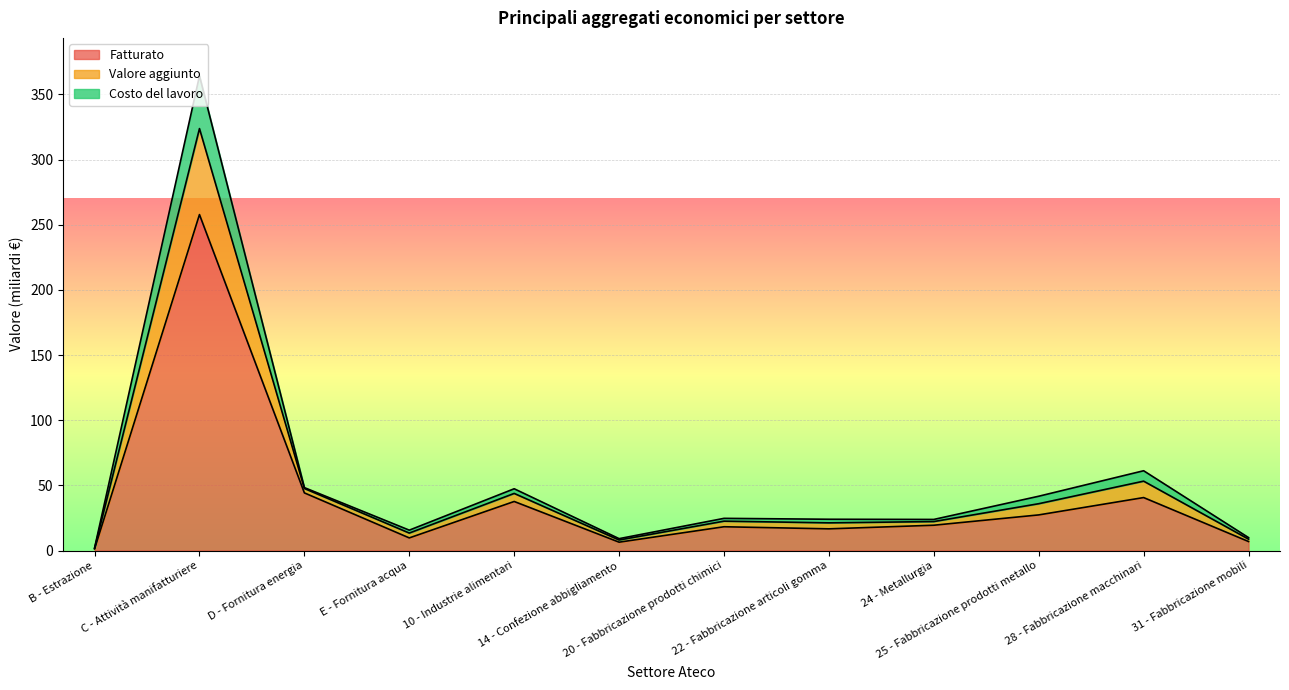

True or false: Addetti (numero) and Imprese (numero) intersect in this chart.

False